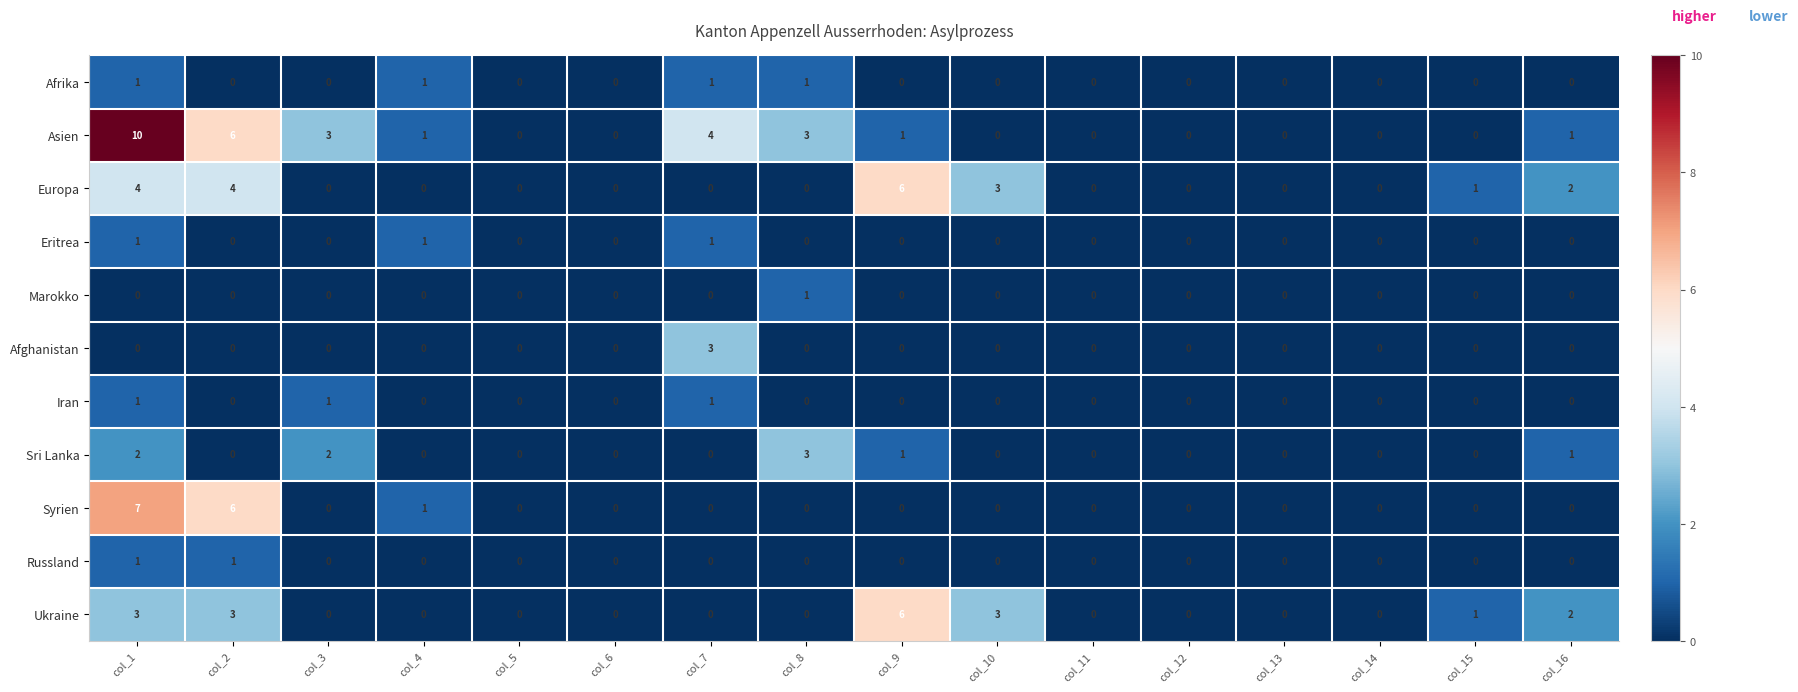

What is the sum of all Europa values?

20